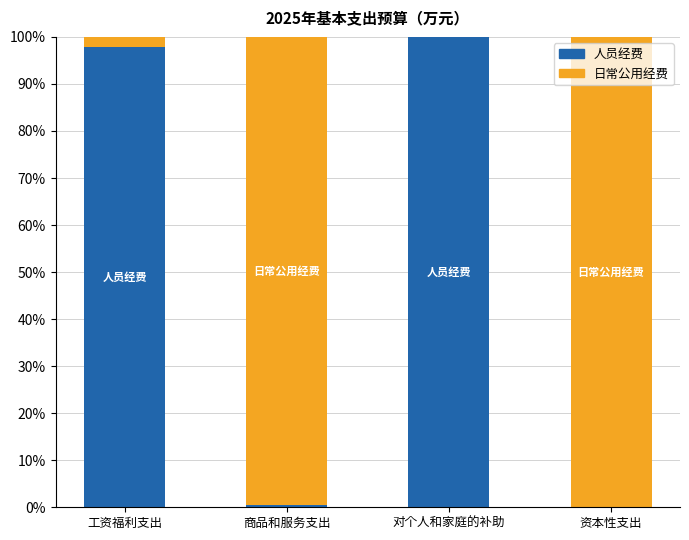

Does the chart contain stacked bars?

Yes